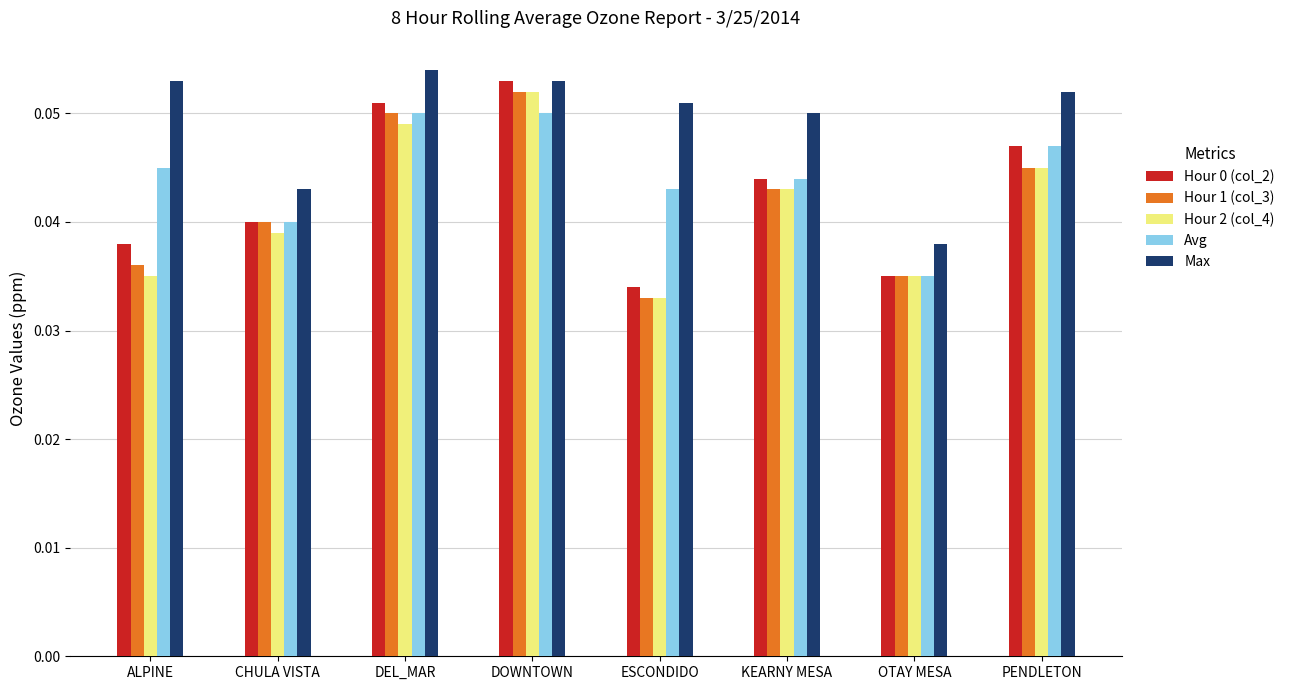

Count the Max values in the range 0 to 1.

8